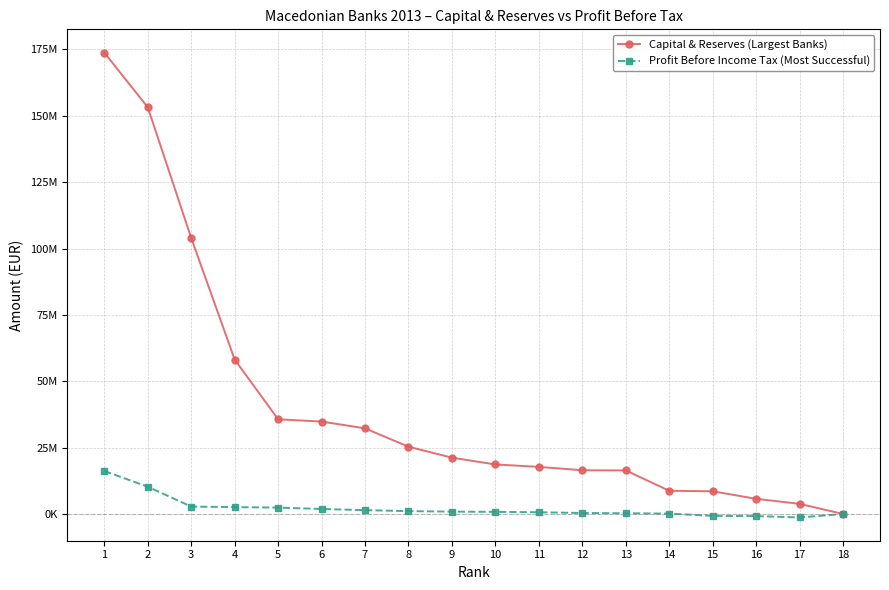

At which label does Capital & Reserves (Largest Banks) first exceed 21216833?

1